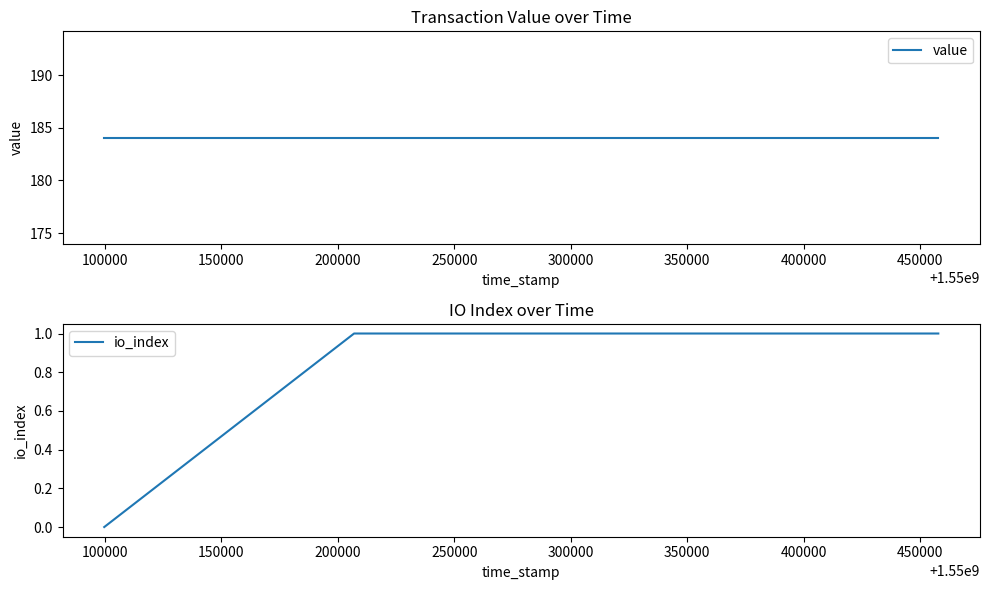

How many lines are shown in the chart?

2